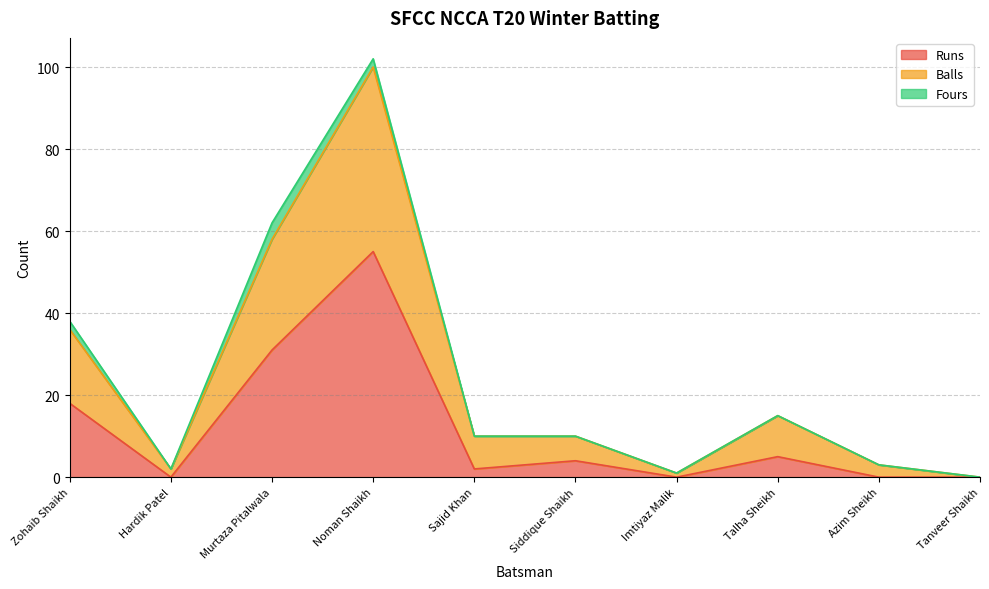

Is it true that Runs equals 0 at Imtiyaz Malik?

True